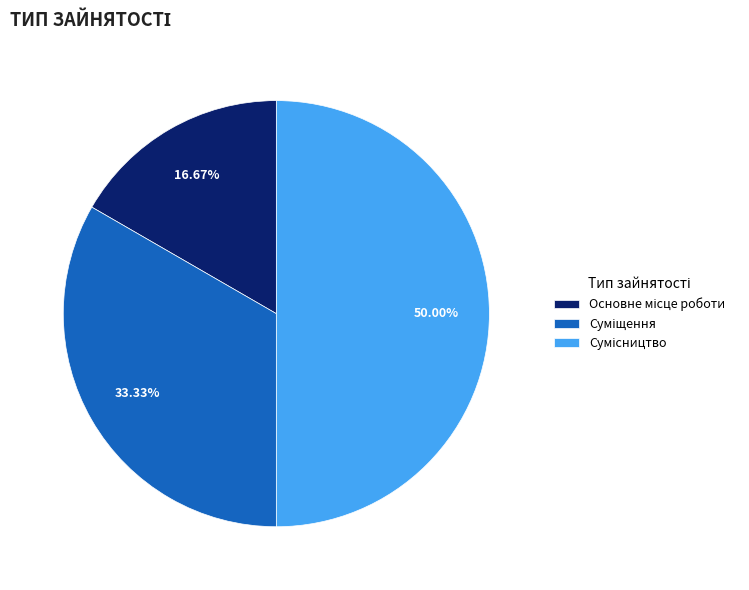

Which has a higher value, Основне місце роботи or Суміщення?

Суміщення